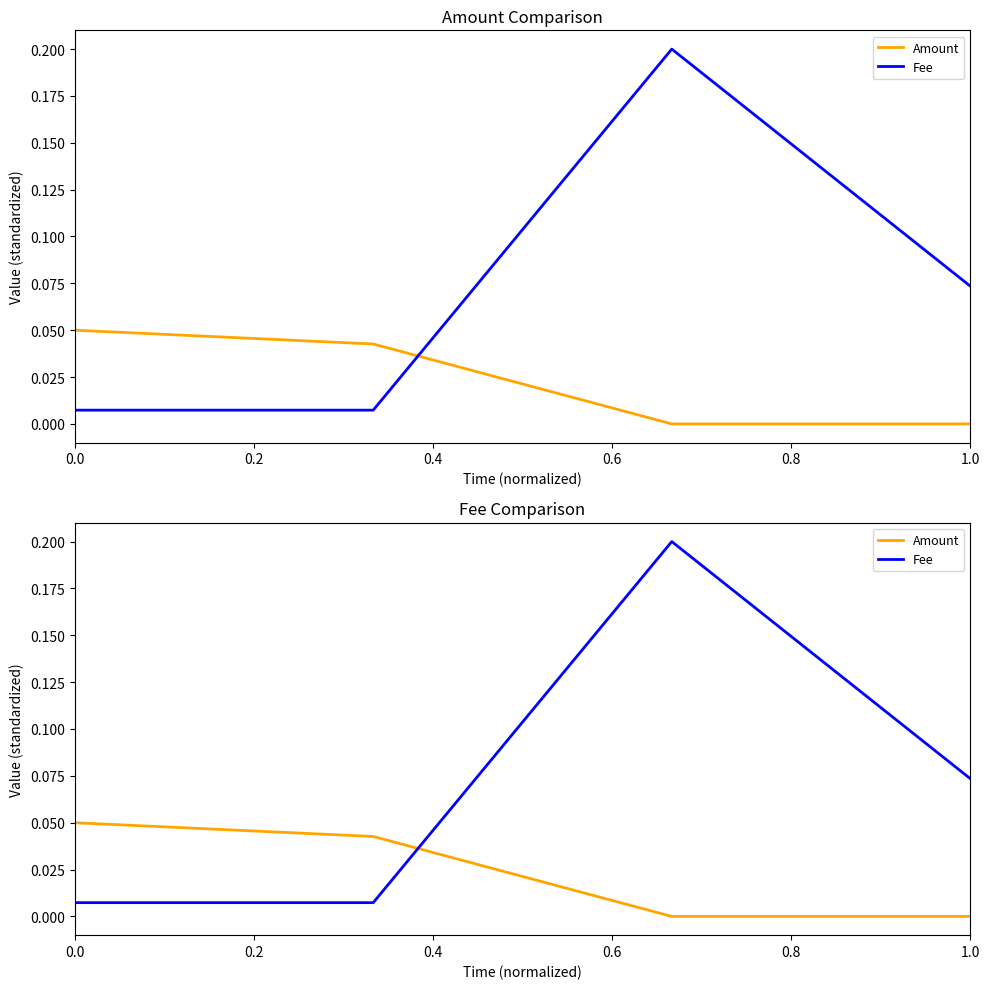

What is the highest value of the Fee series?

0.2